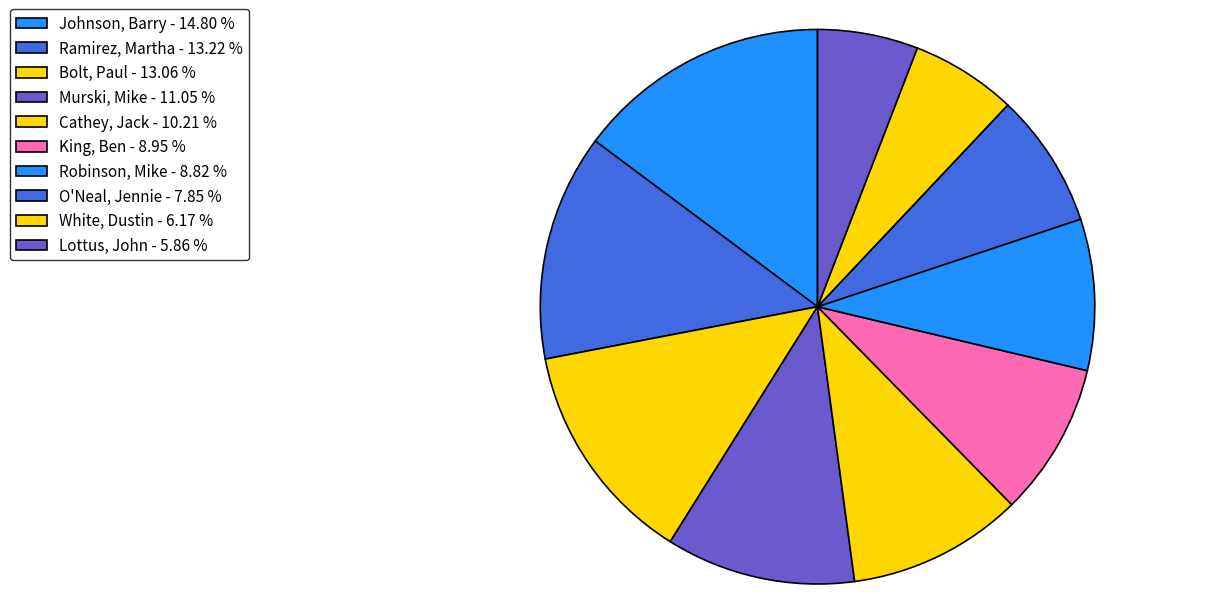

How many slices are in this pie chart?

10